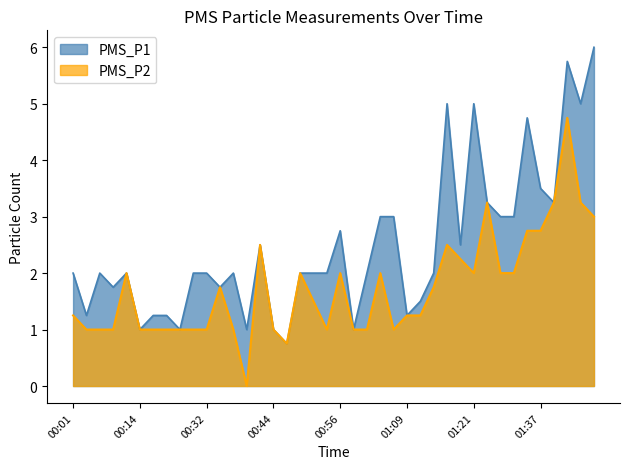

What is the average value of the PMS_P2 series?

1.7